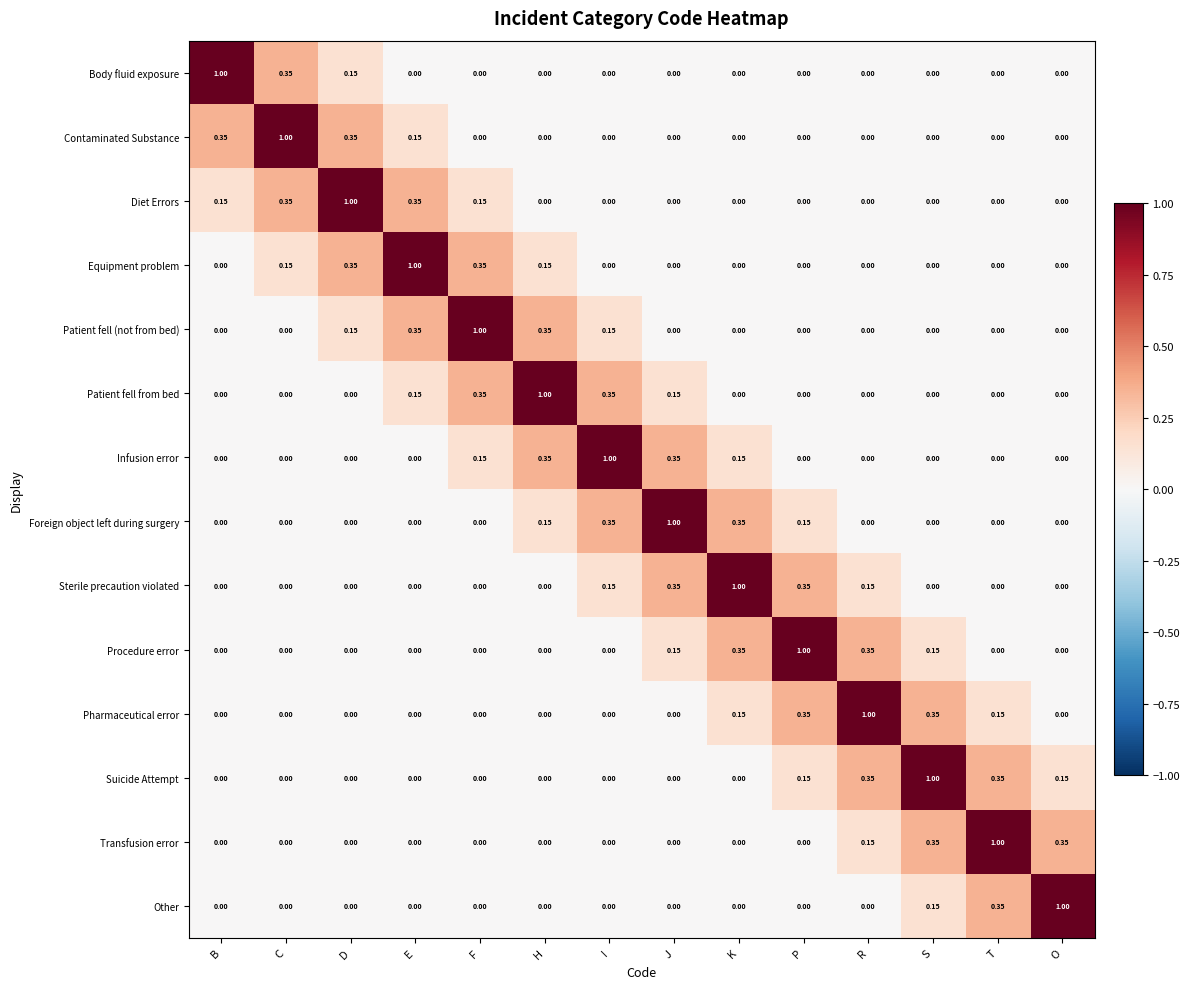

At how many categories does at least one series exceed 0?

14